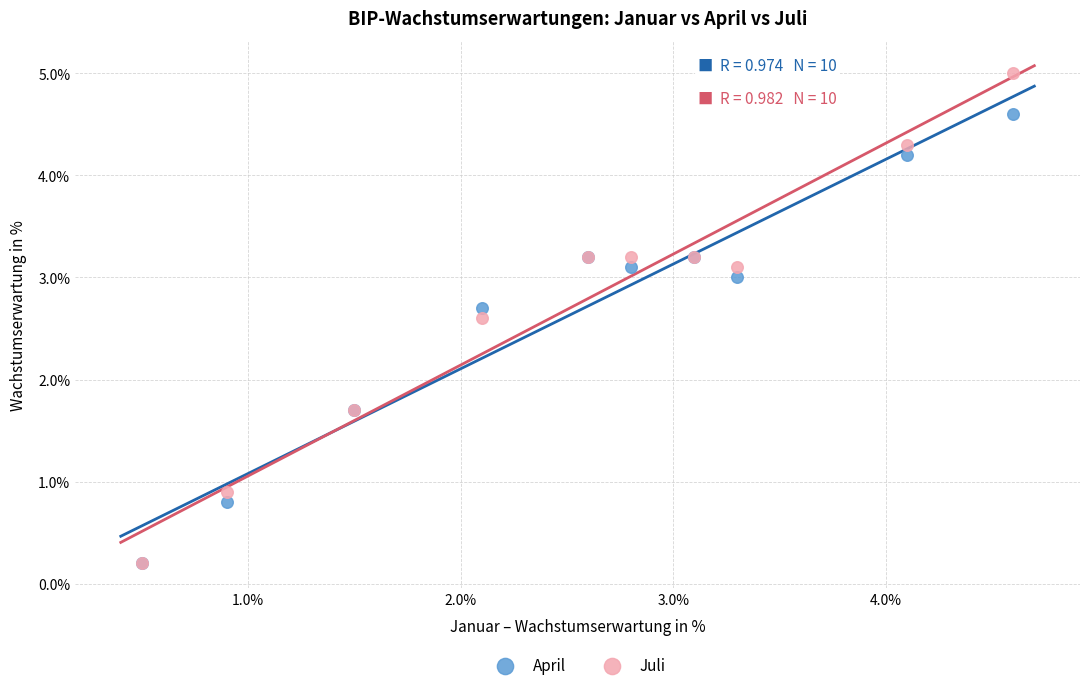

What are all the series names shown in the legend?

April, Juli